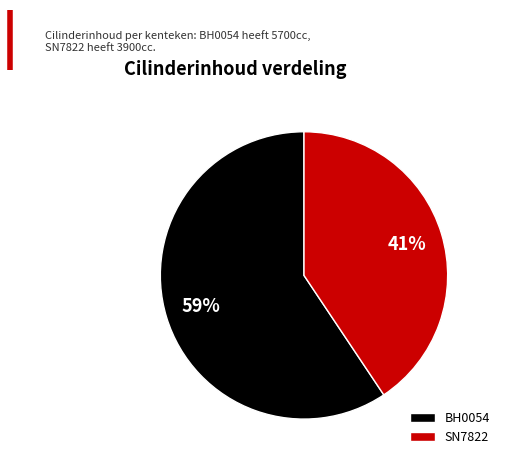

Combined, do BH0054 and SN7822 account for over 50%?

Yes